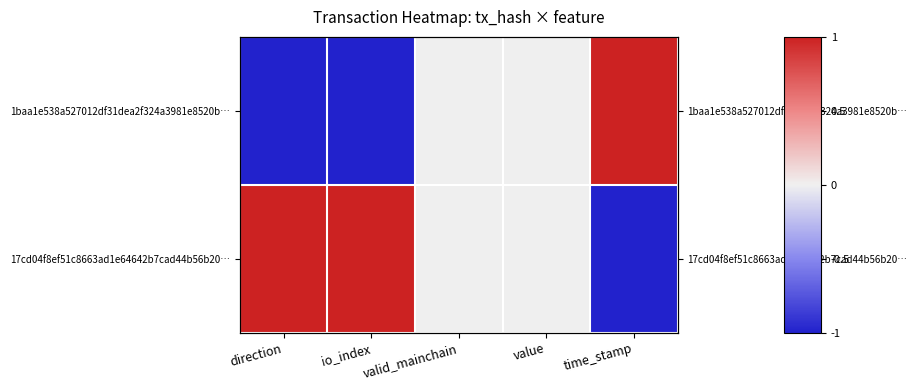

List the series in order of their overall mean, highest first.

17cd04f8ef51c8663ad1e64642b7cad44b56b20…, 1baa1e538a527012df31dea2f324a3981e8520b…